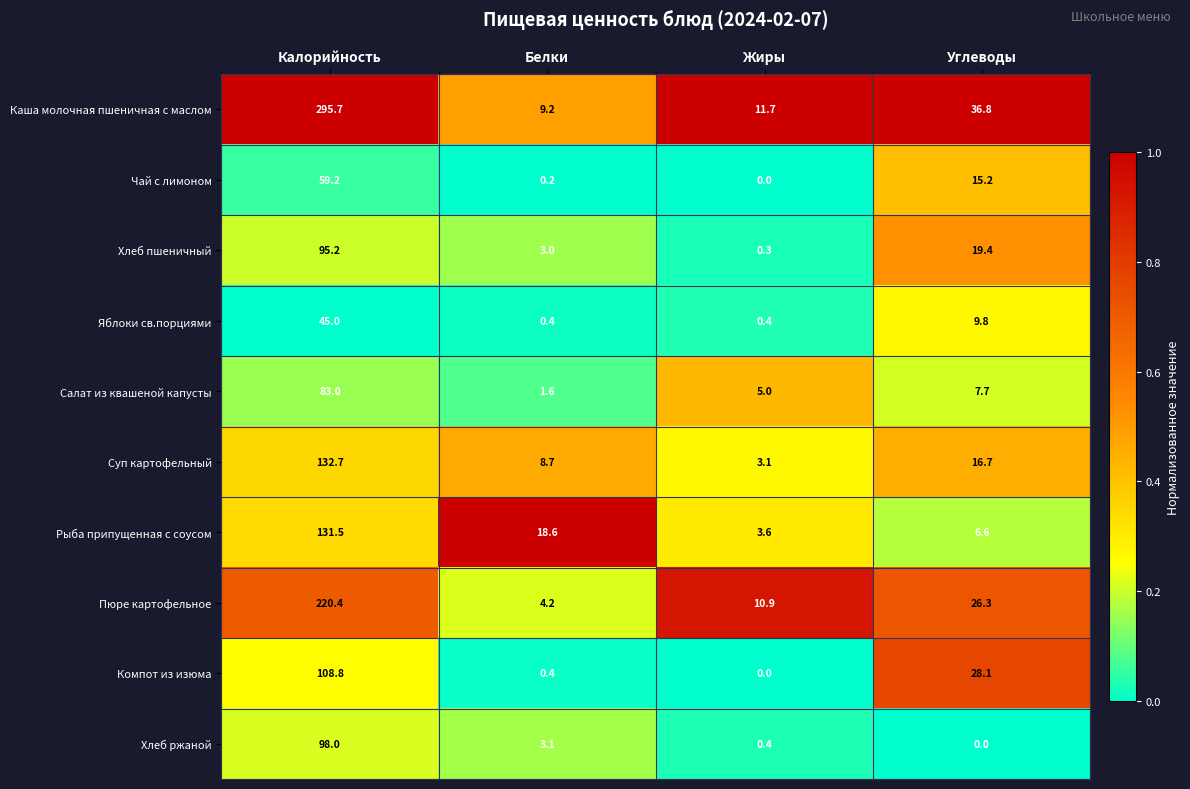

At which category is the sum across all series the highest?

Калорийность